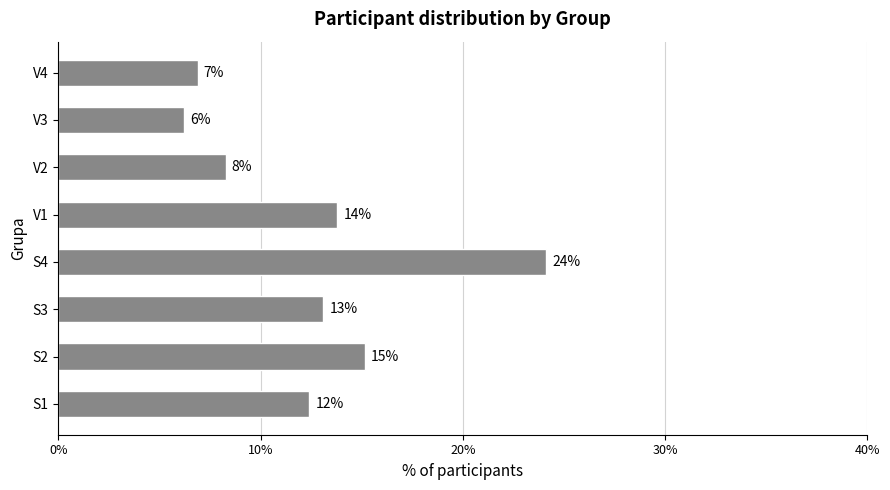

Are the bars horizontal?

Yes